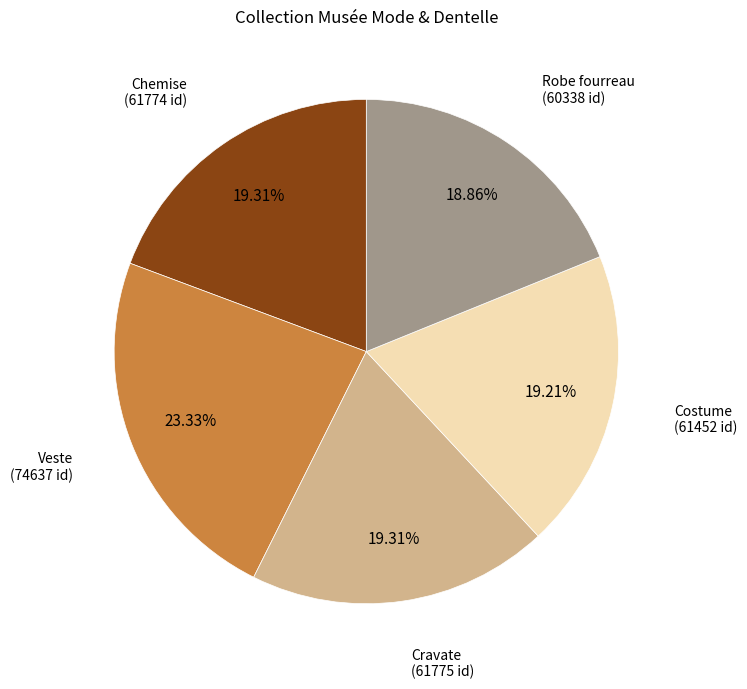

To the nearest percent, what is the difference between the largest and smallest slice percentages?

4%